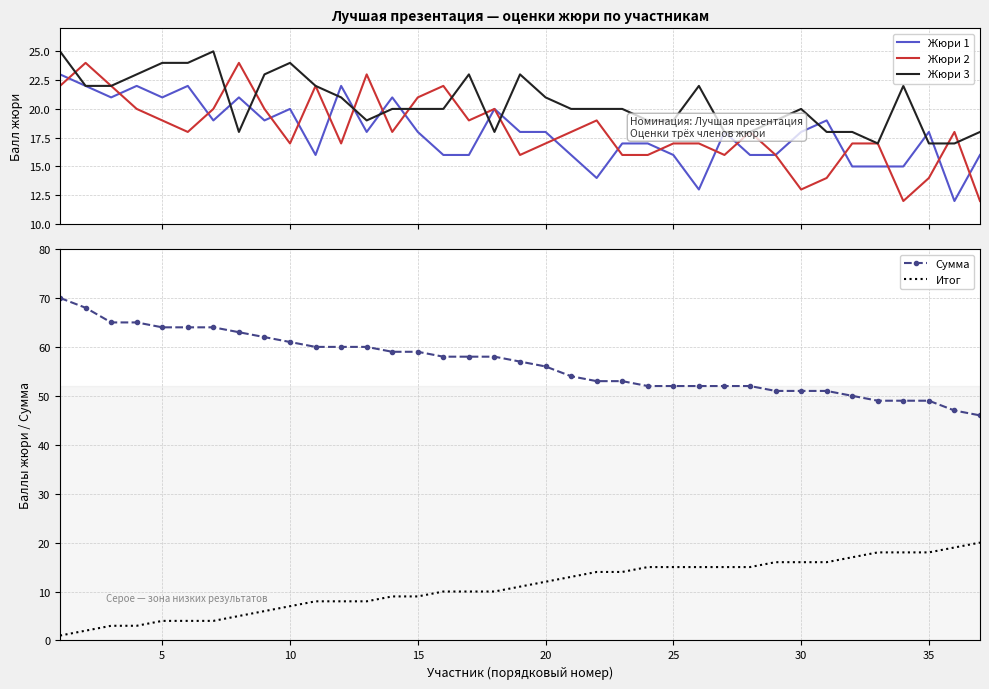

Is this an area chart (filled region under the line)?

No